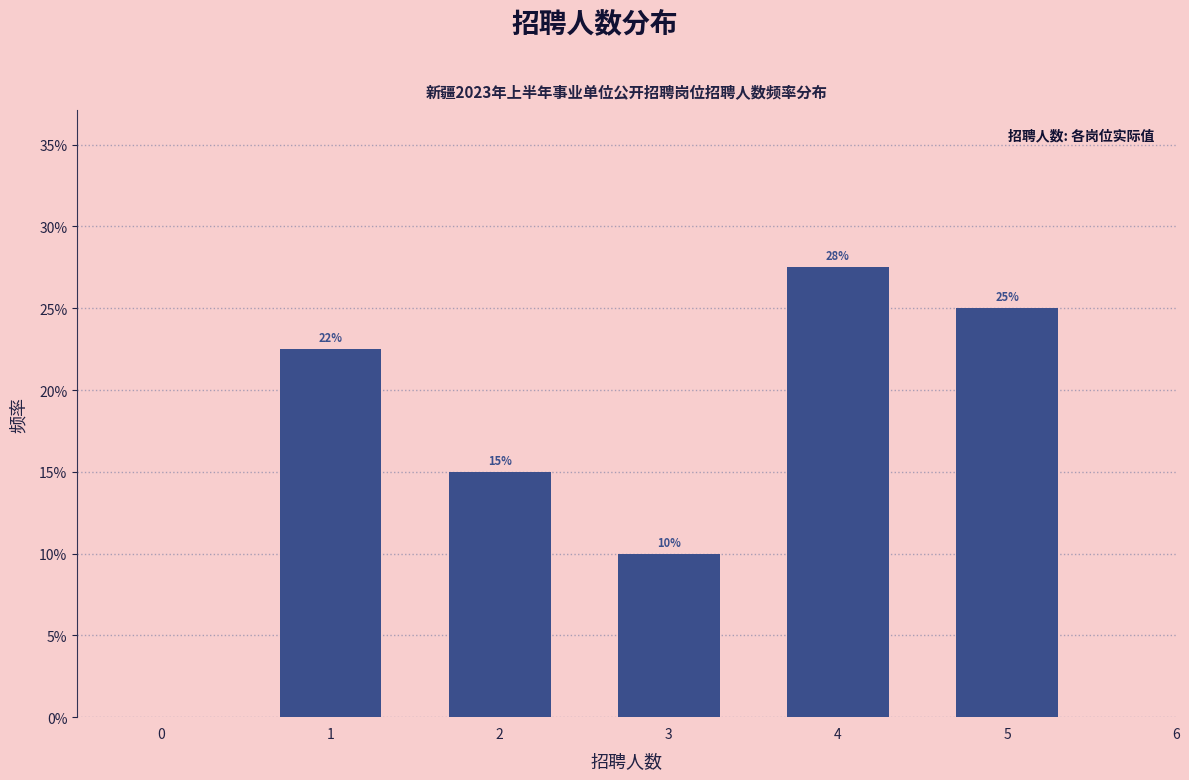

Rank the categories by value from highest to lowest.

4, 5, 1, 2, 3